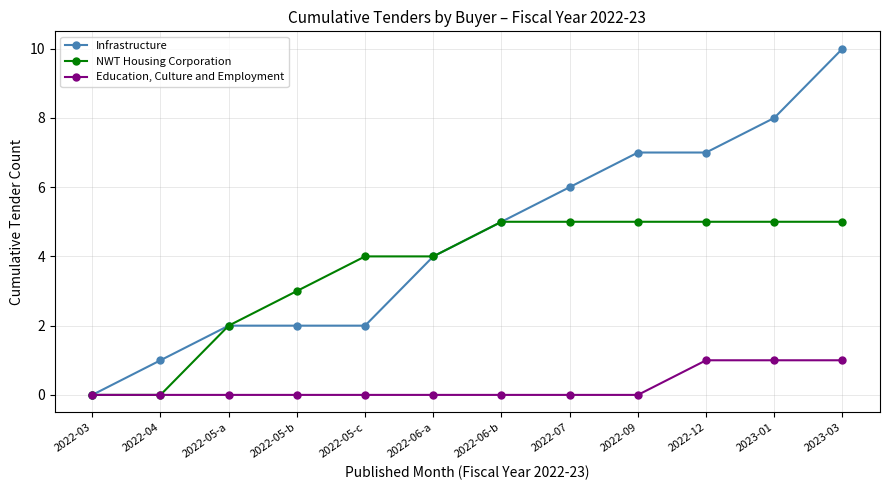

List the series in order of their peak value, lowest first.

Education, Culture and Employment, NWT Housing Corporation, Infrastructure